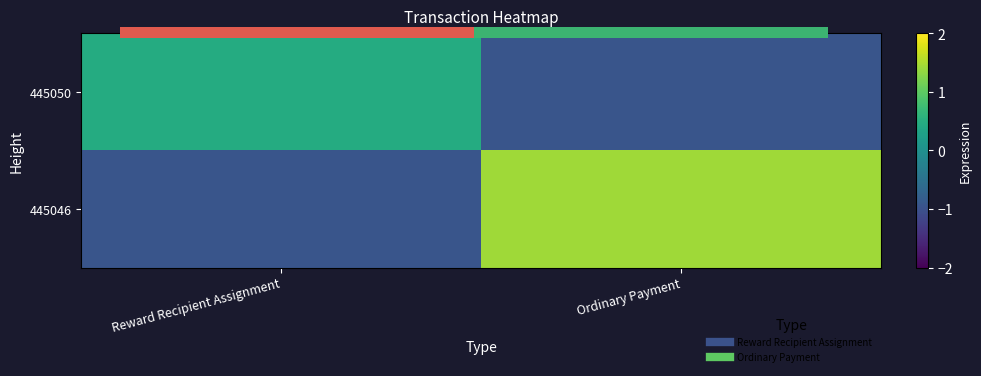

True or false: 445050 has a value of 0.5 at Reward Recipient Assignment.

True